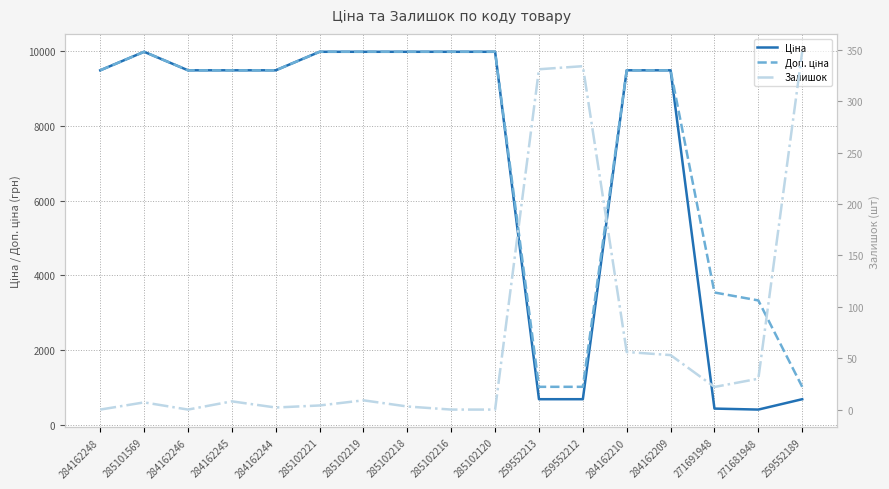

Does the chart display data point markers on the line(s)?

No